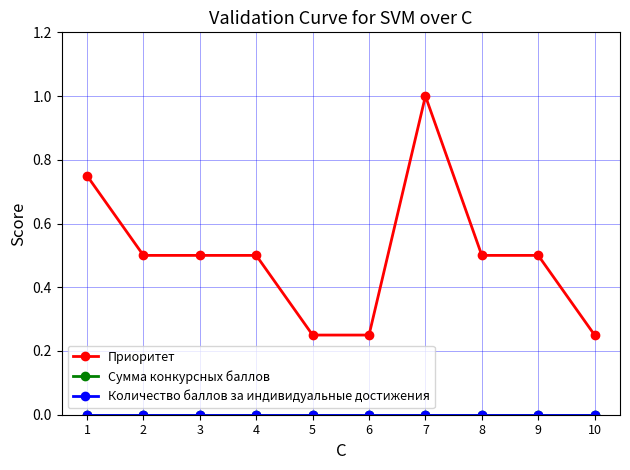

Does the chart have visible grid lines?

Yes